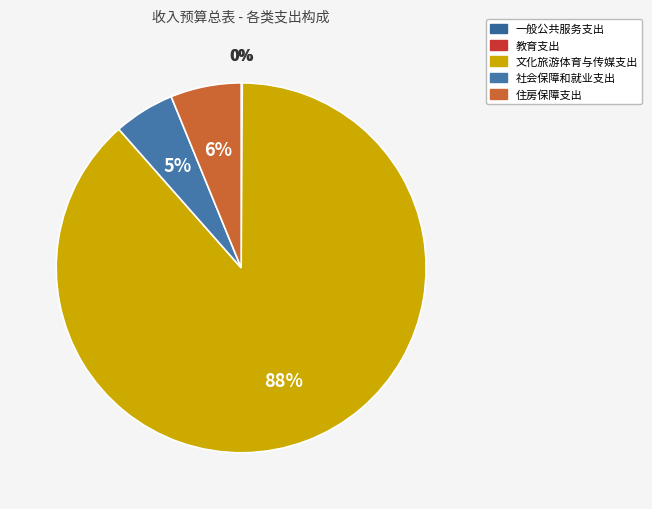

Rank the categories by value from highest to lowest.

文化旅游体育与传媒支出, 住房保障支出, 社会保障和就业支出, 教育支出, 一般公共服务支出